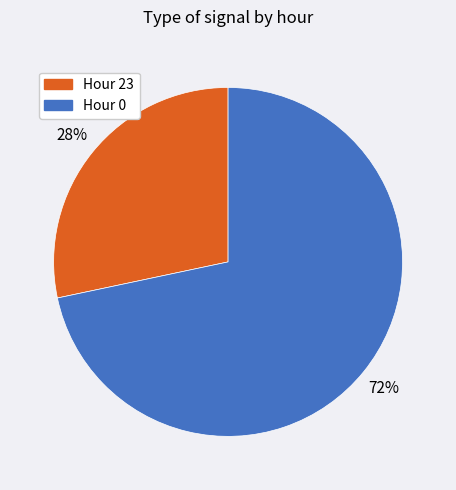

To the nearest percent, what is the average slice percentage?

50%